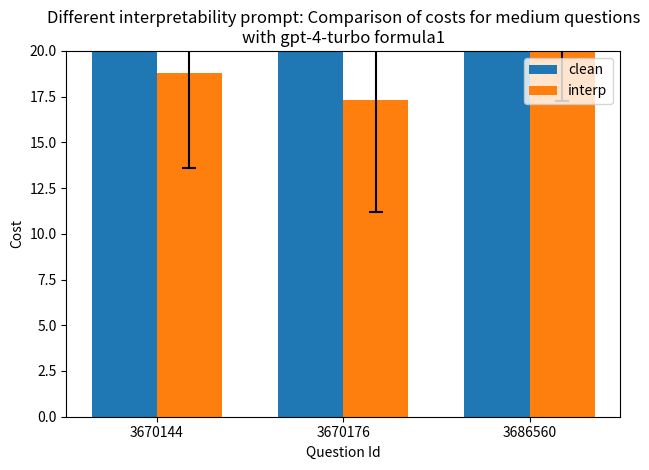

At how many categories does at least one series exceed 31?

1